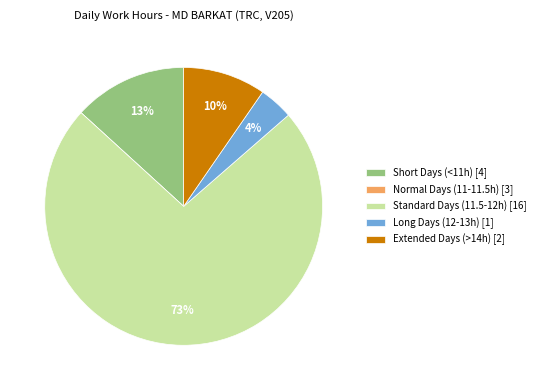

The Extended Days (>14h) [2] slice represents 1% of the pie. True or false?

False